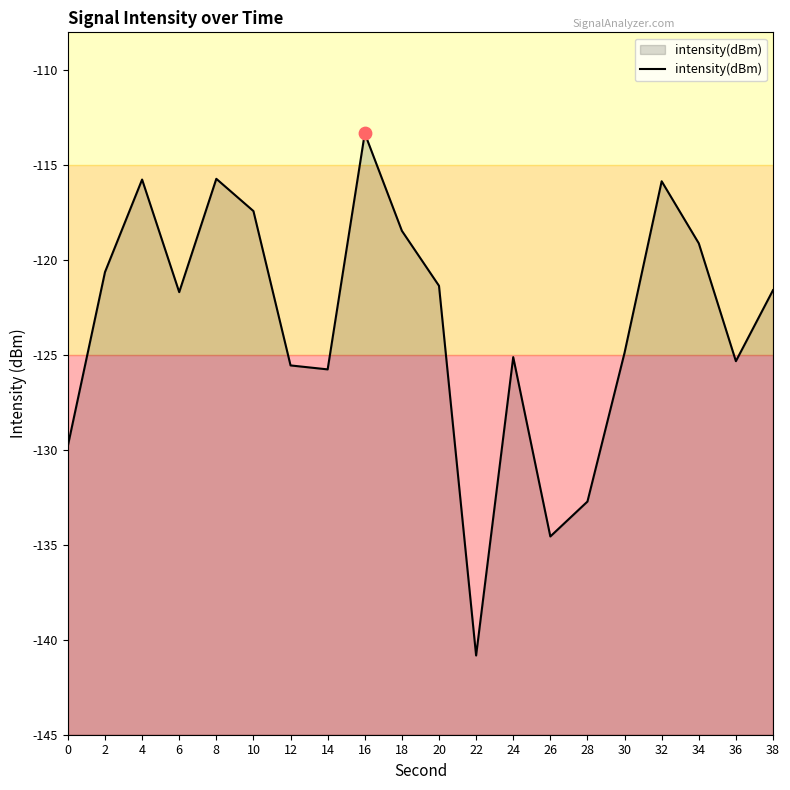

Which has a higher value, 16 or 32?

16